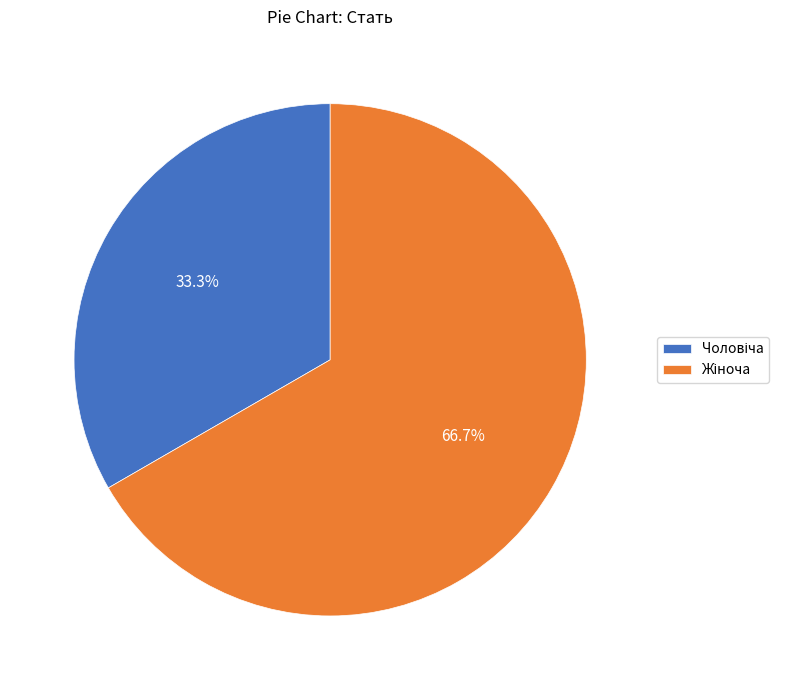

Does any single category account for the majority?

Yes